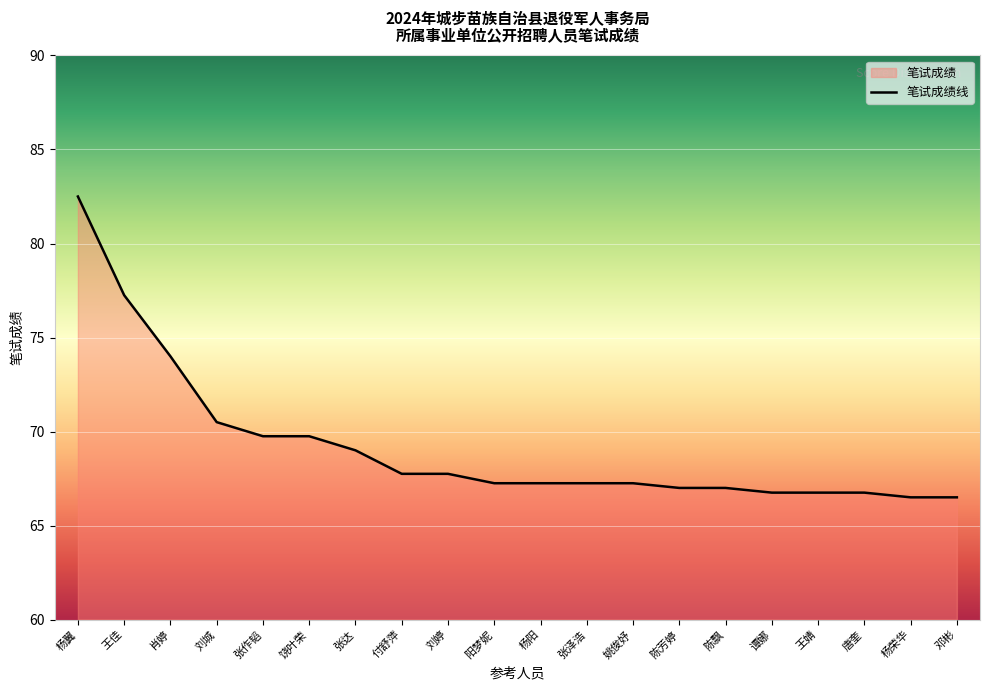

Approximately how many times larger is the value at 杨翼 compared to 王佳?

1.1